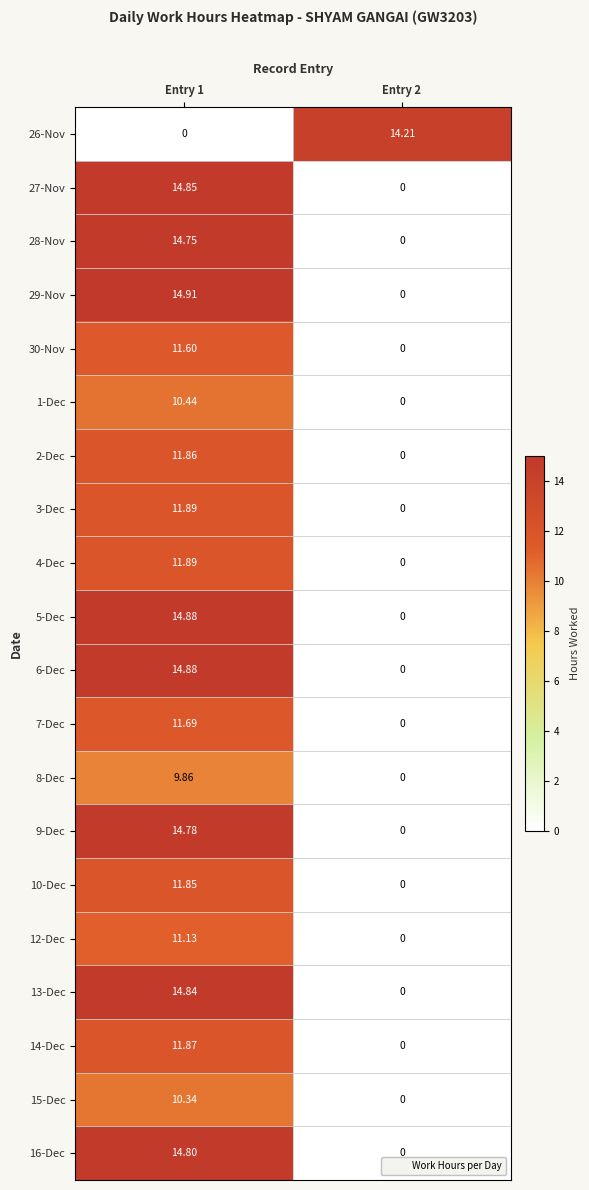

Is the value of 14-Dec at Entry 1 greater than the value of 7-Dec at Entry 2?

Yes